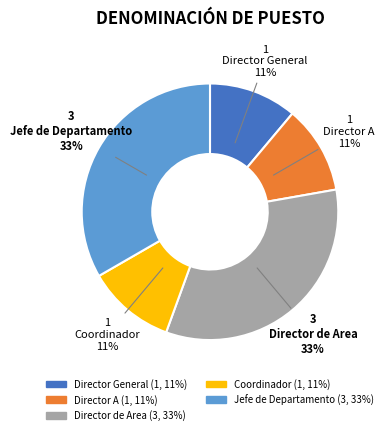

Is the sum of Director de Area and Coordinador greater than half?

No